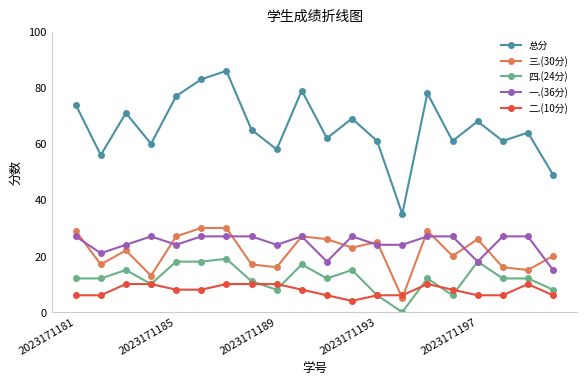

Reading left to right, extract all data points from this chart.

总分: 74	56	71	60	77	83	86	65	58	79	62	69	61	35	78	61	68	61	64	49
三.(30分): 29	17	22	13	27	30	30	17	16	27	26	23	25	5	29	20	26	16	15	20
四.(24分): 12	12	15	10	18	18	19	11	8	17	12	15	6	0	12	6	18	12	12	8
一.(36分): 27	21	24	27	24	27	27	27	24	27	18	27	24	24	27	27	18	27	27	15
二.(10分): 6	6	10	10	8	8	10	10	10	8	6	4	6	6	10	8	6	6	10	6